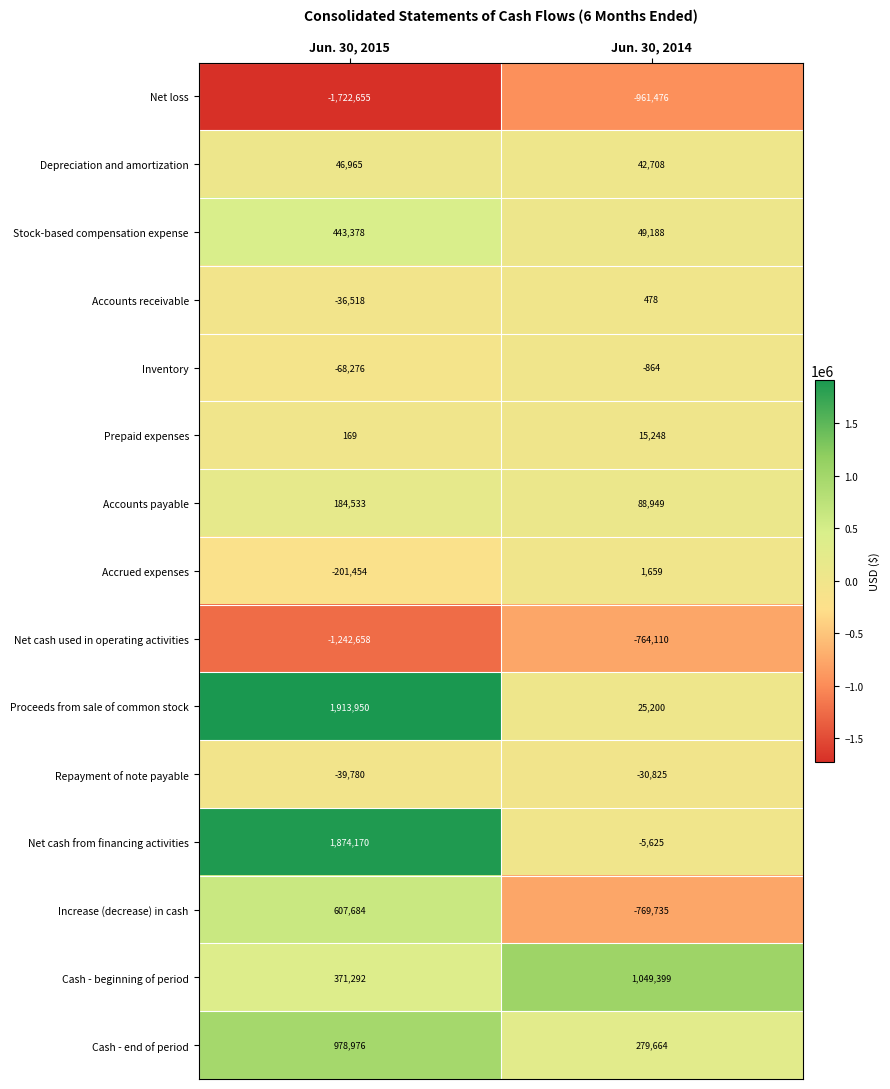

What is the lowest value of the Inventory series?

-68276